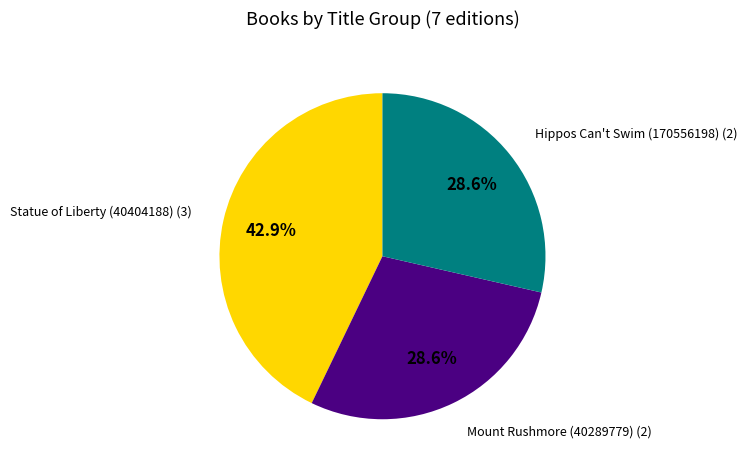

Is there any slice that represents more than half of the pie?

No